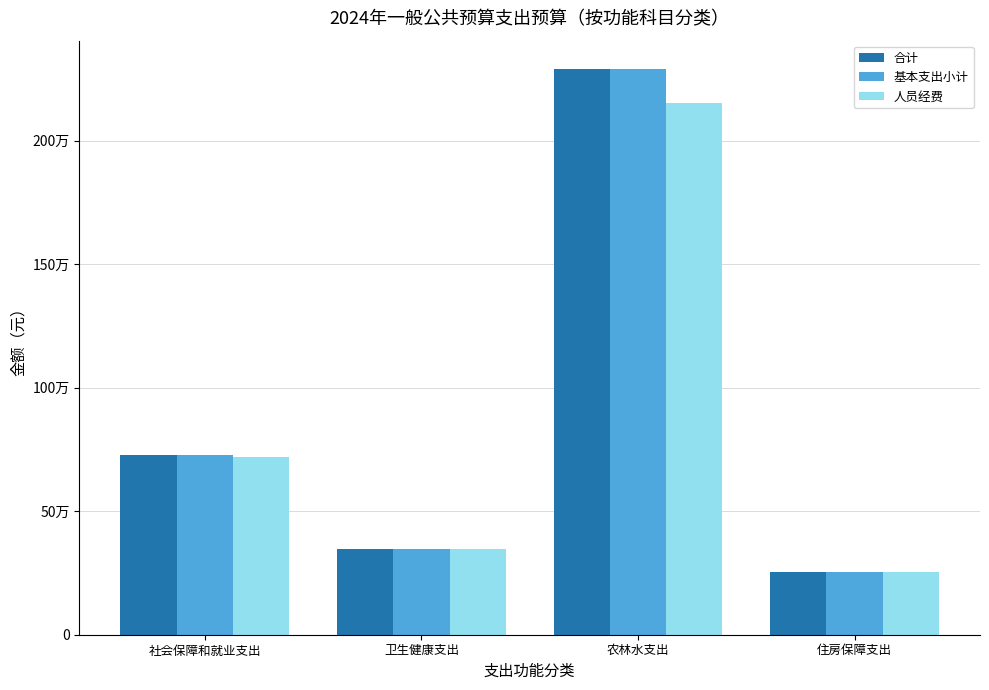

Reading right to left, list all the values displayed in this chart.

合计: 252024.3	2290801.4	346893.6	728837.5
基本支出小计: 252024.3	2290801.4	346893.6	728837.5
人员经费: 252024.3	2151061.4	346893.6	720437.5